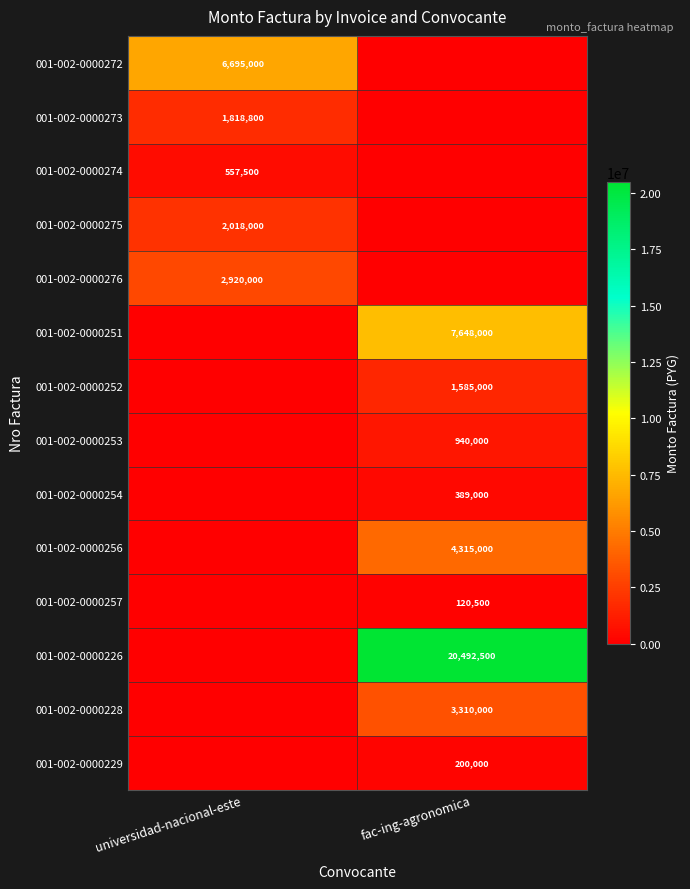

True or false: 001-002-0000254 has a value of 114351 at fac-ing-agronomica.

False